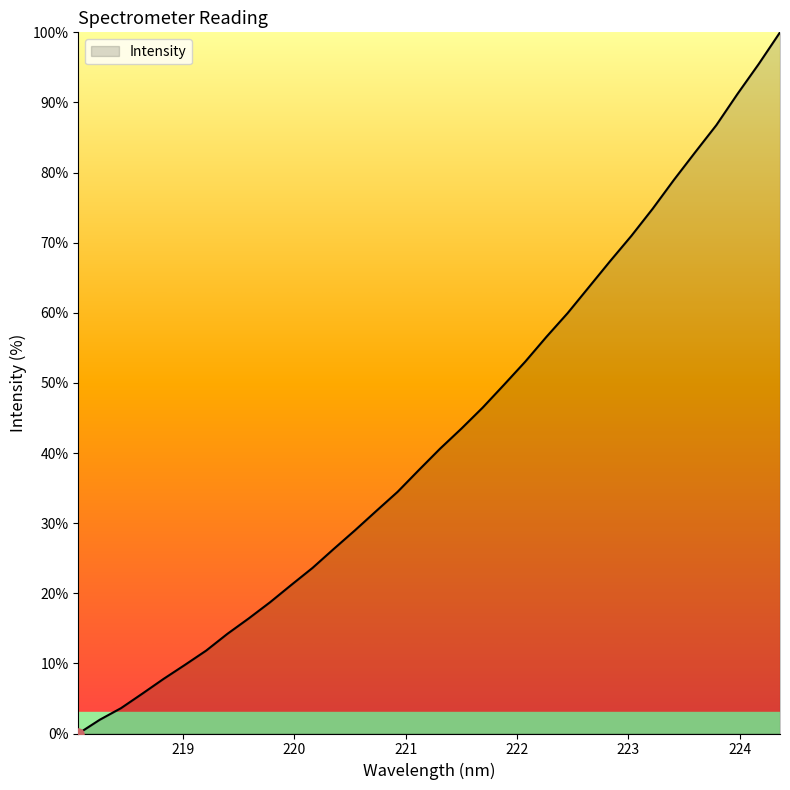

Does the chart have visible grid lines?

No